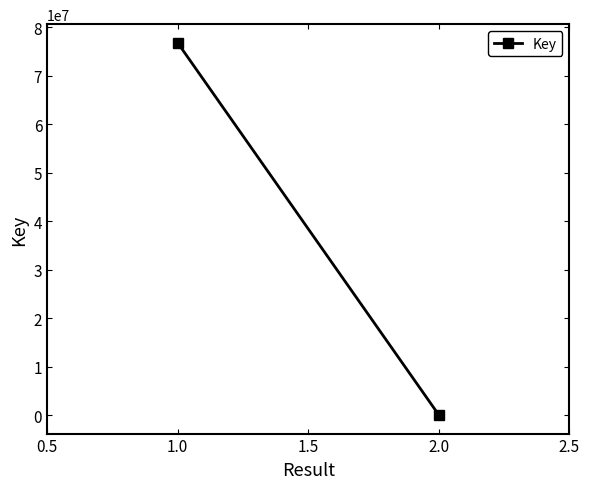

How many data points does each series have?

2